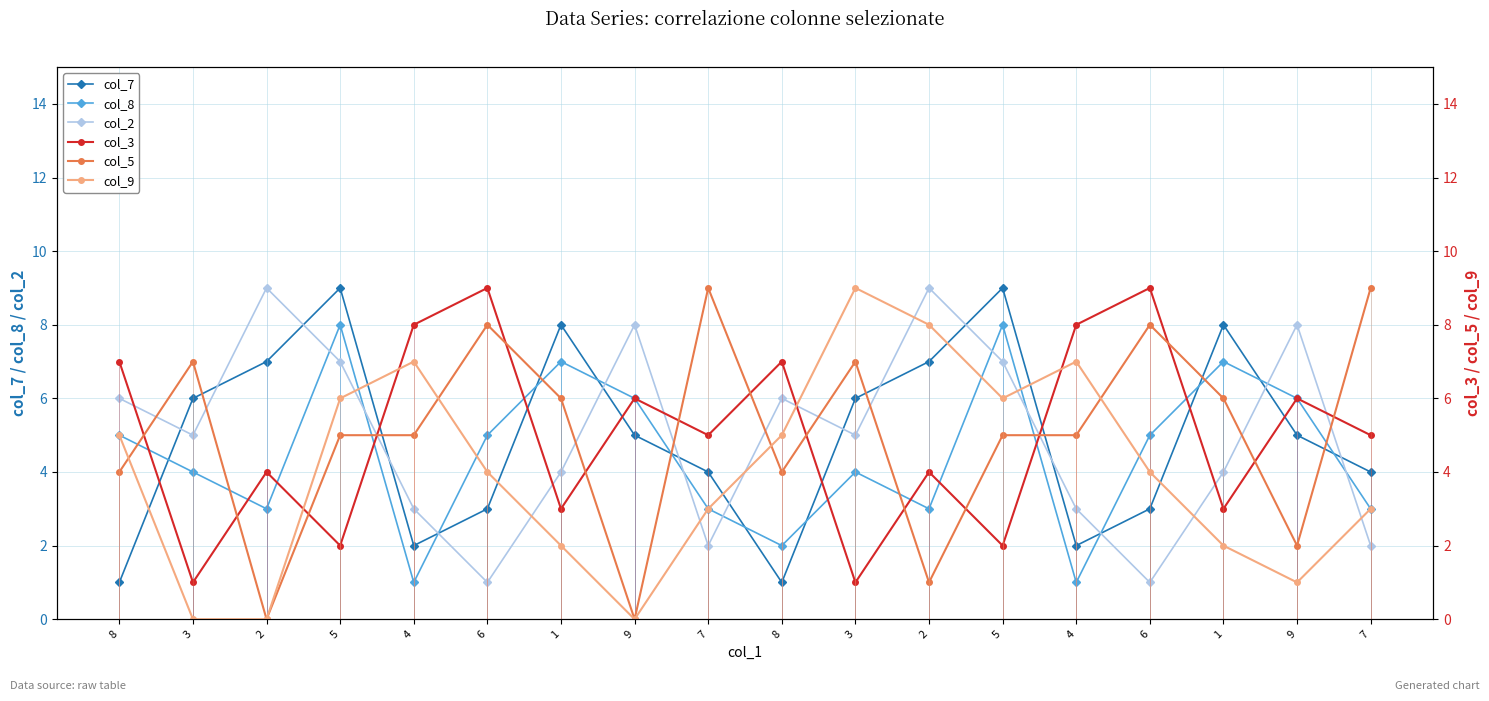

In col_2, how many points are lower than both neighbors (excluding endpoints)?

5